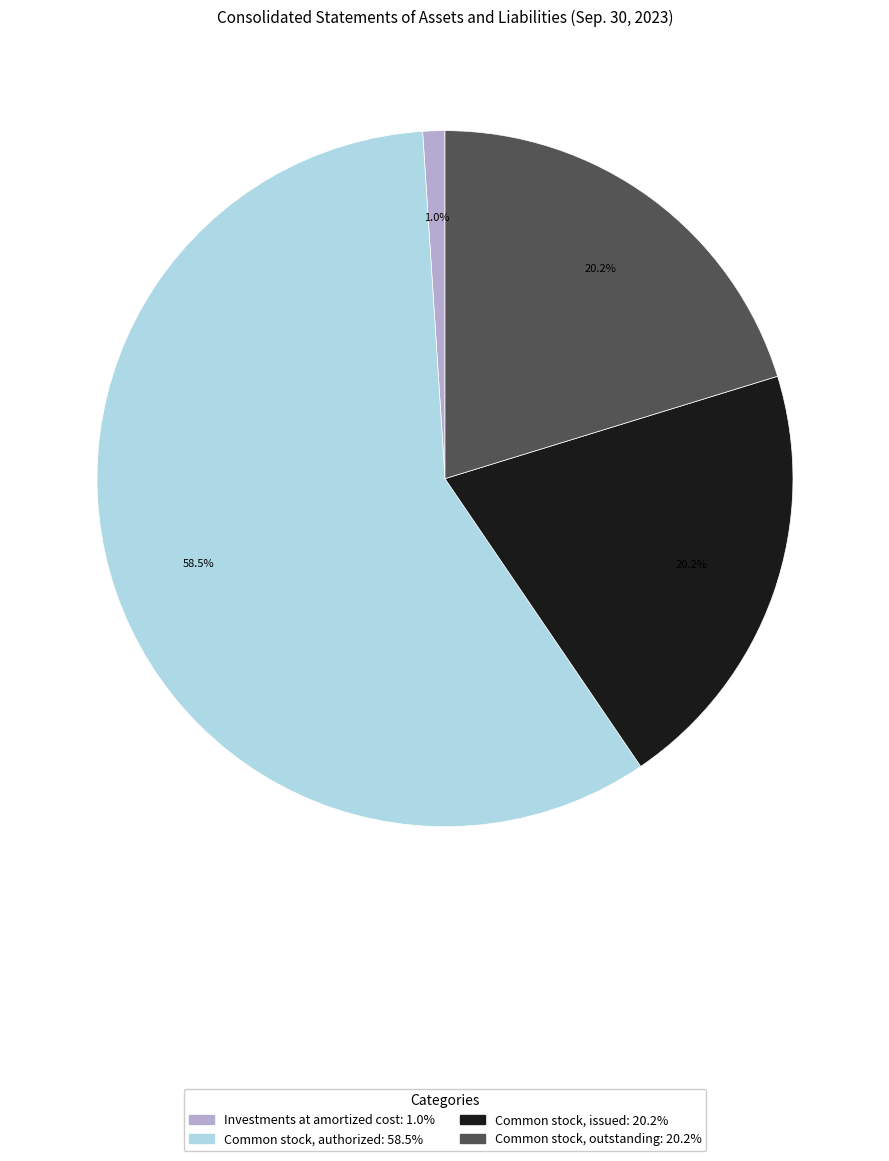

Between Common stock, authorized and Common stock, issued, which is larger?

Common stock, authorized